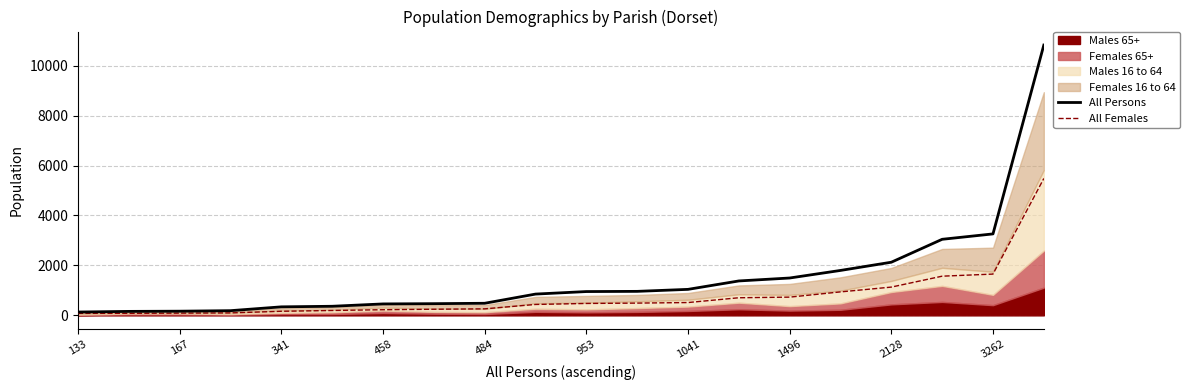

What is the difference between the second highest and minimum values in the All Persons series?

3129